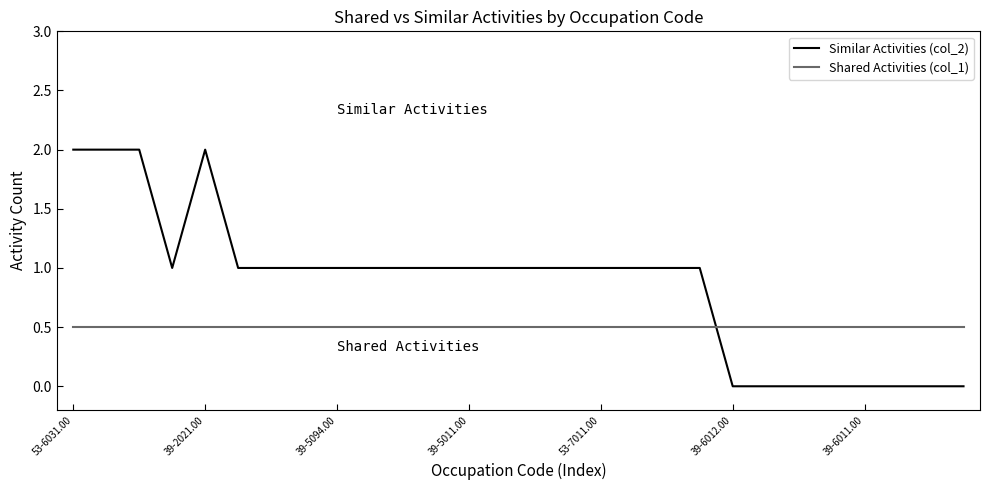

Which series has the largest total across all categories?

Similar Activities (col_2)